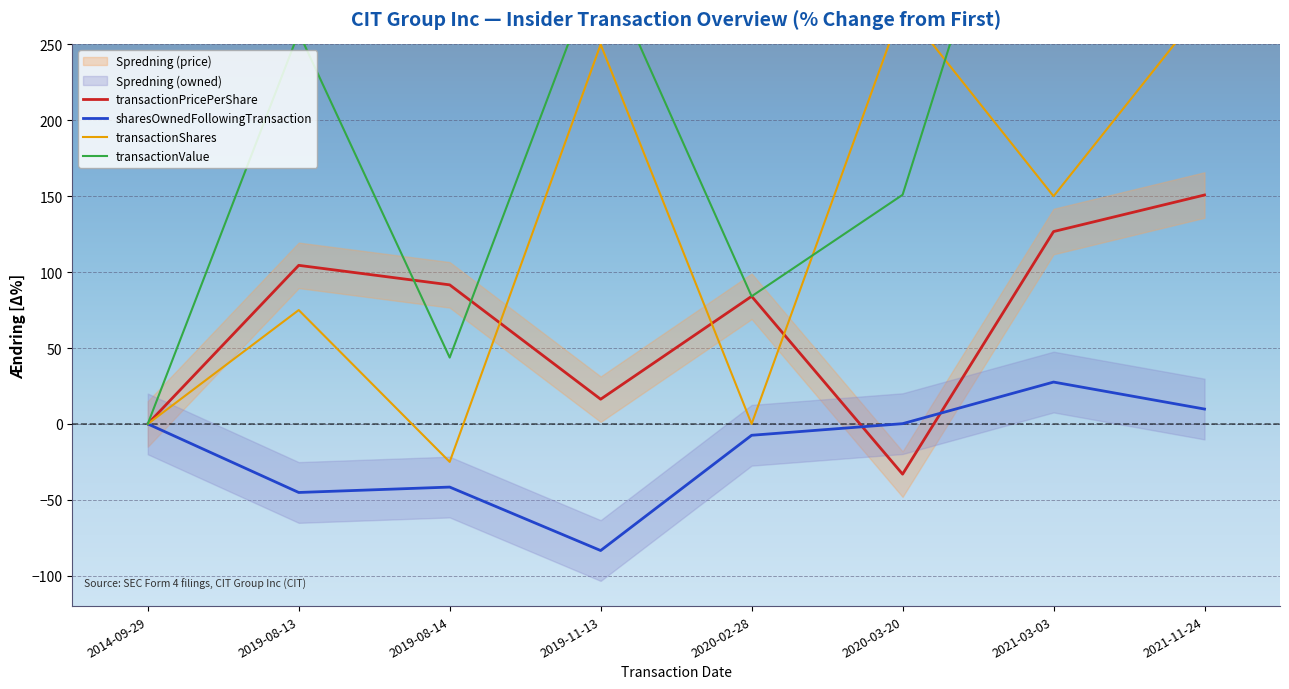

The sharesOwnedFollowingTransaction series shows 0.1 at 2020-03-20. True or false?

False